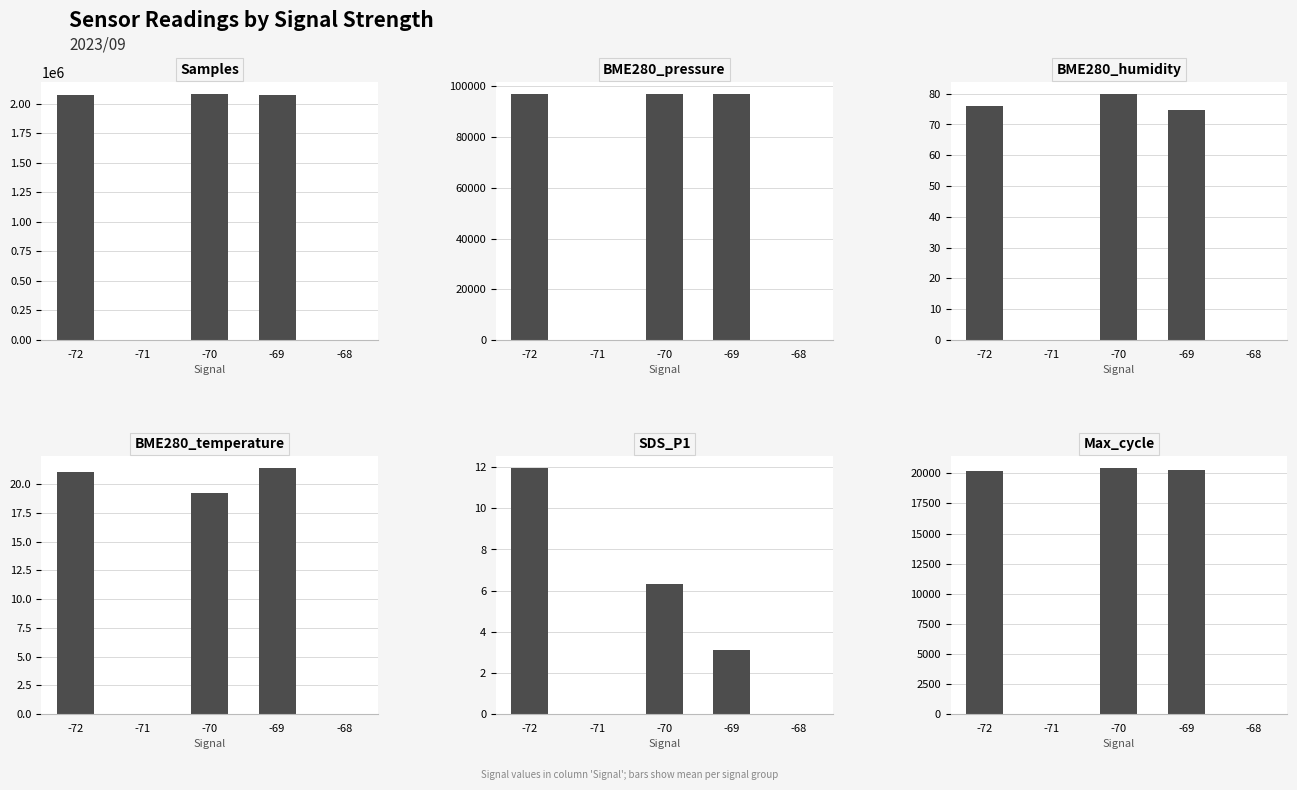

Count the number of data series in this chart.

6